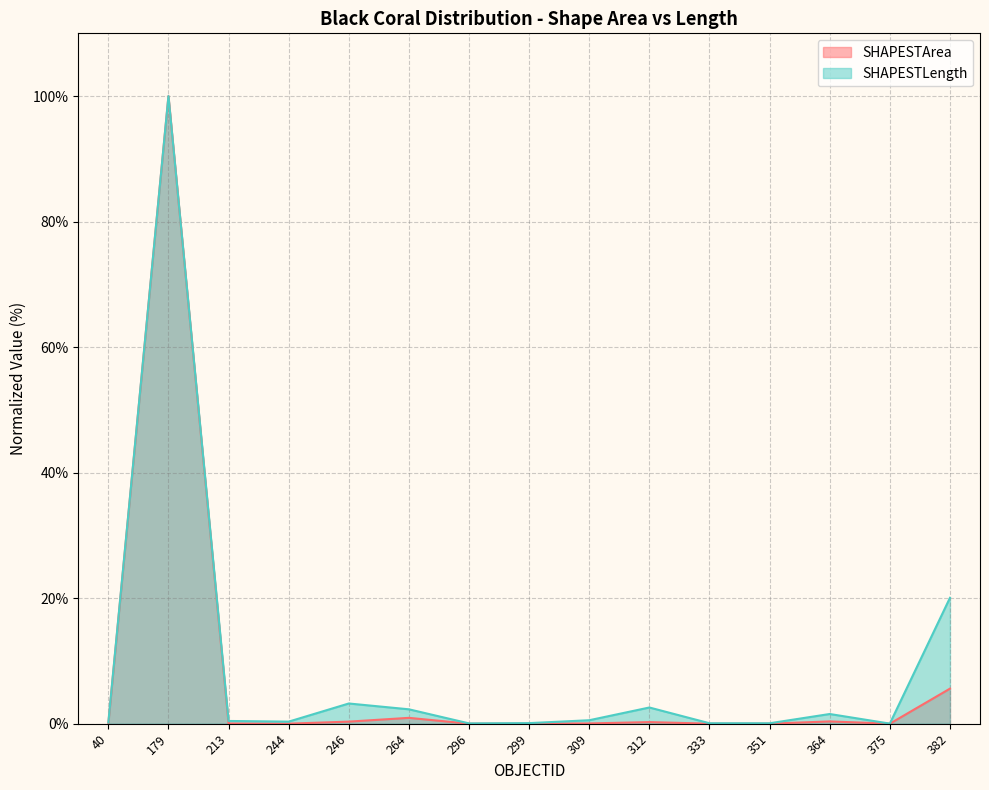

True or false: SHAPESTArea and SHAPESTLength cross at least once.

False